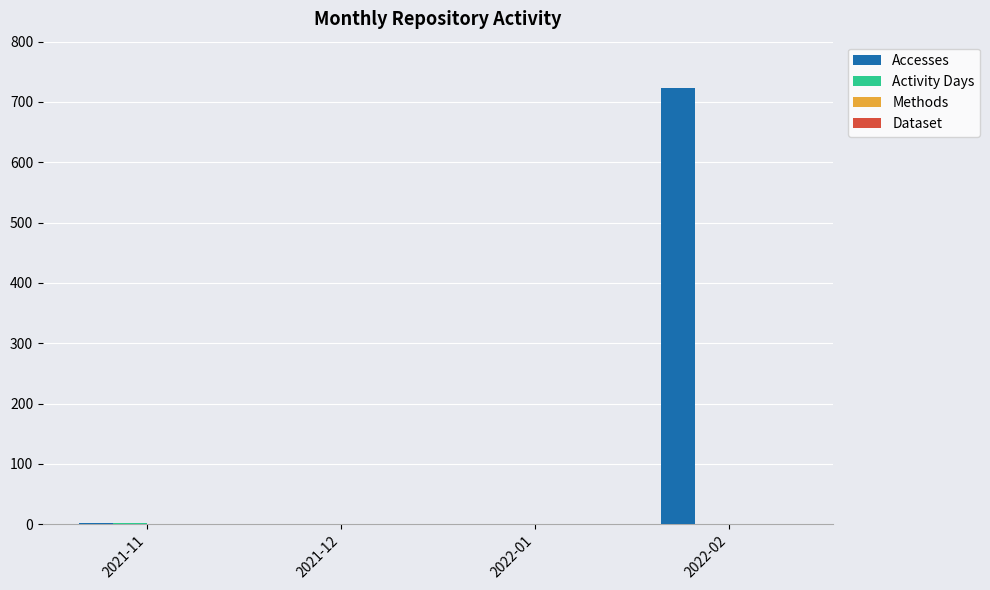

How many groups of bars are there?

4